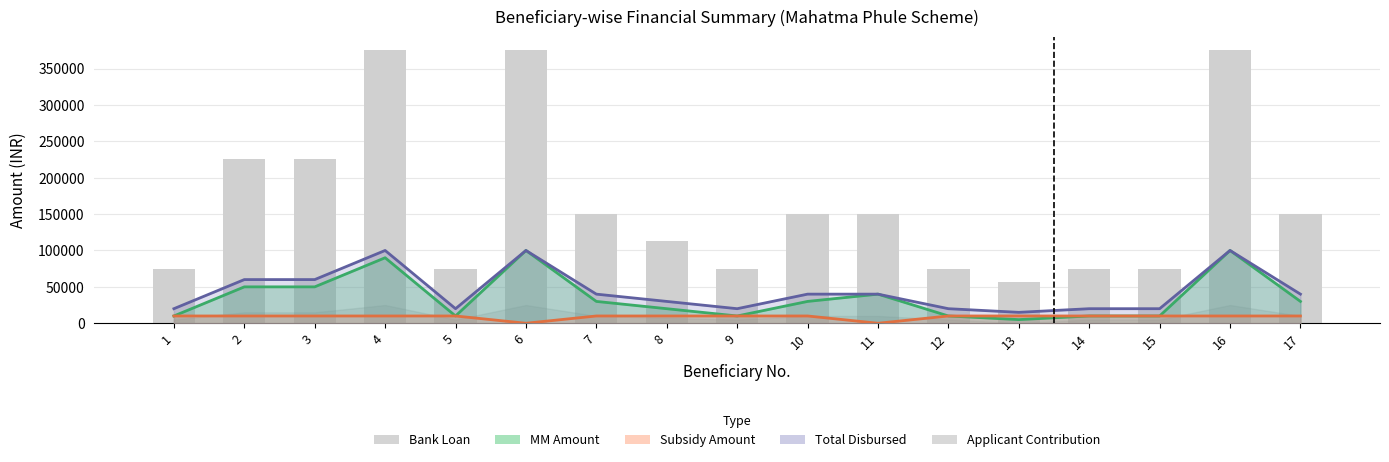

Reading right to left, extract all data points from this chart.

150000	375000	75000	75000	56250	75000	150000	150000	75000	112500	150000	375000	75000	375000	225000	225000	75000